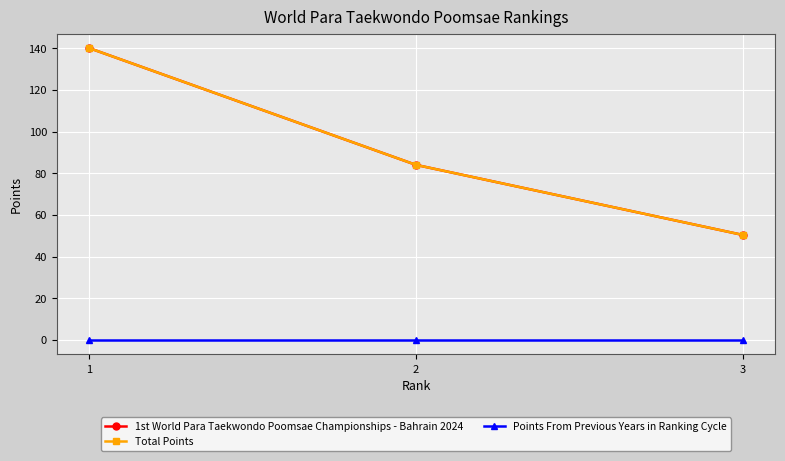

At which label does 1st World Para Taekwondo Poomsae Championships - Bahrain 2024 first exceed 84?

1